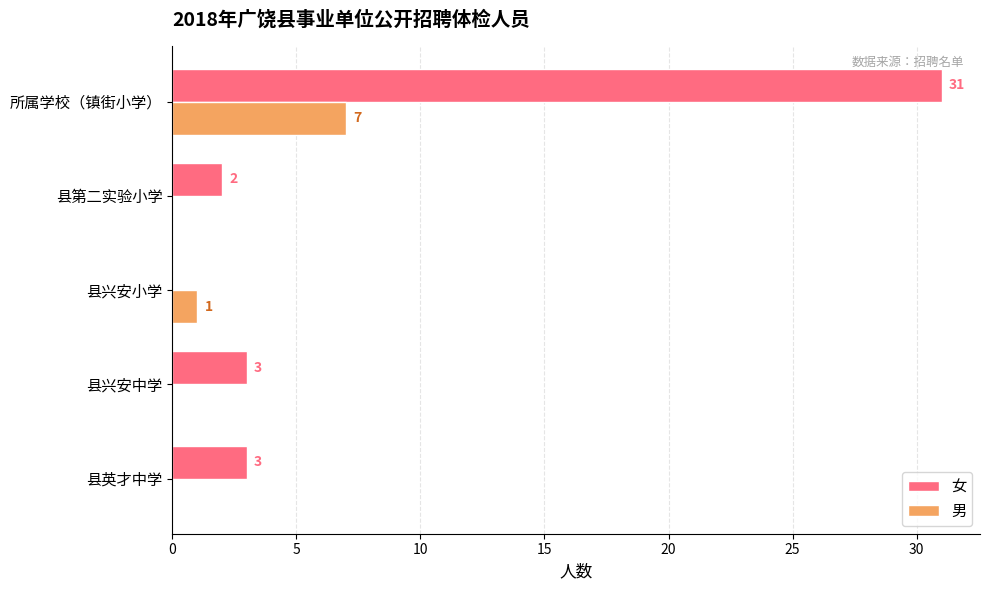

How many series are shown in this chart?

2